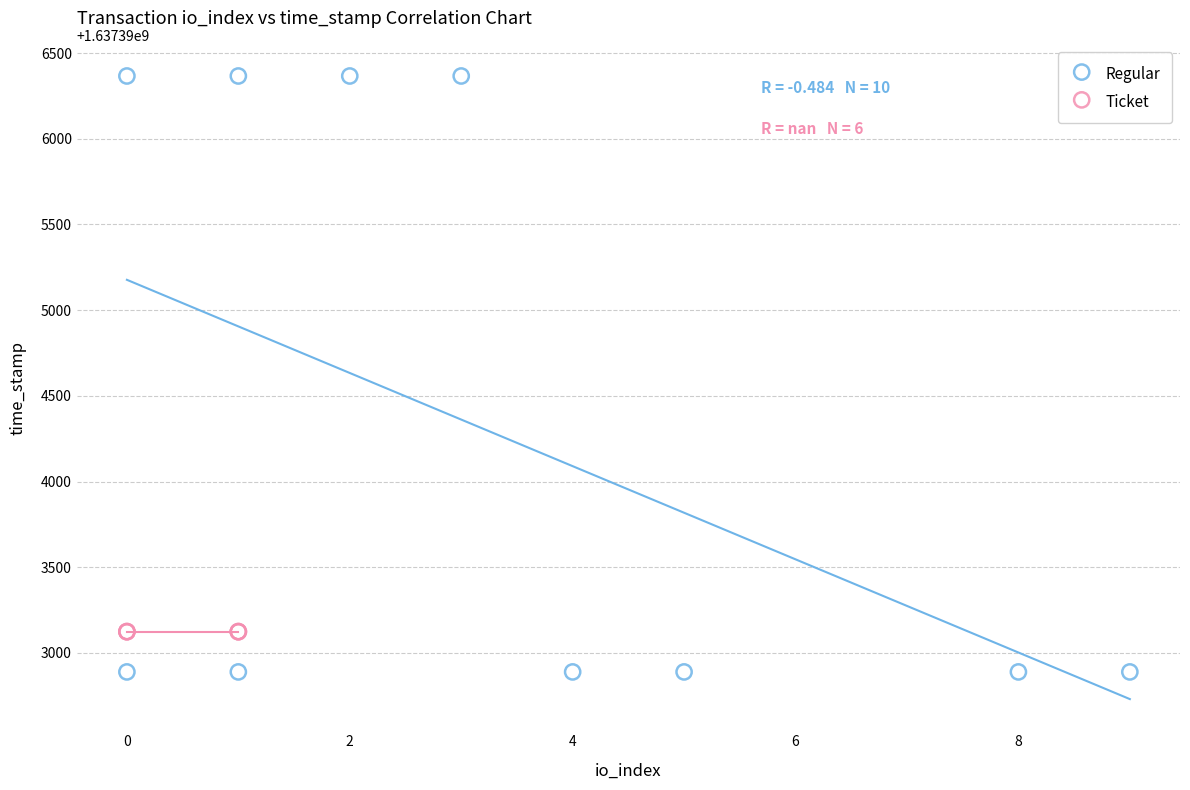

Which series reaches the maximum Y coordinate?

Regular